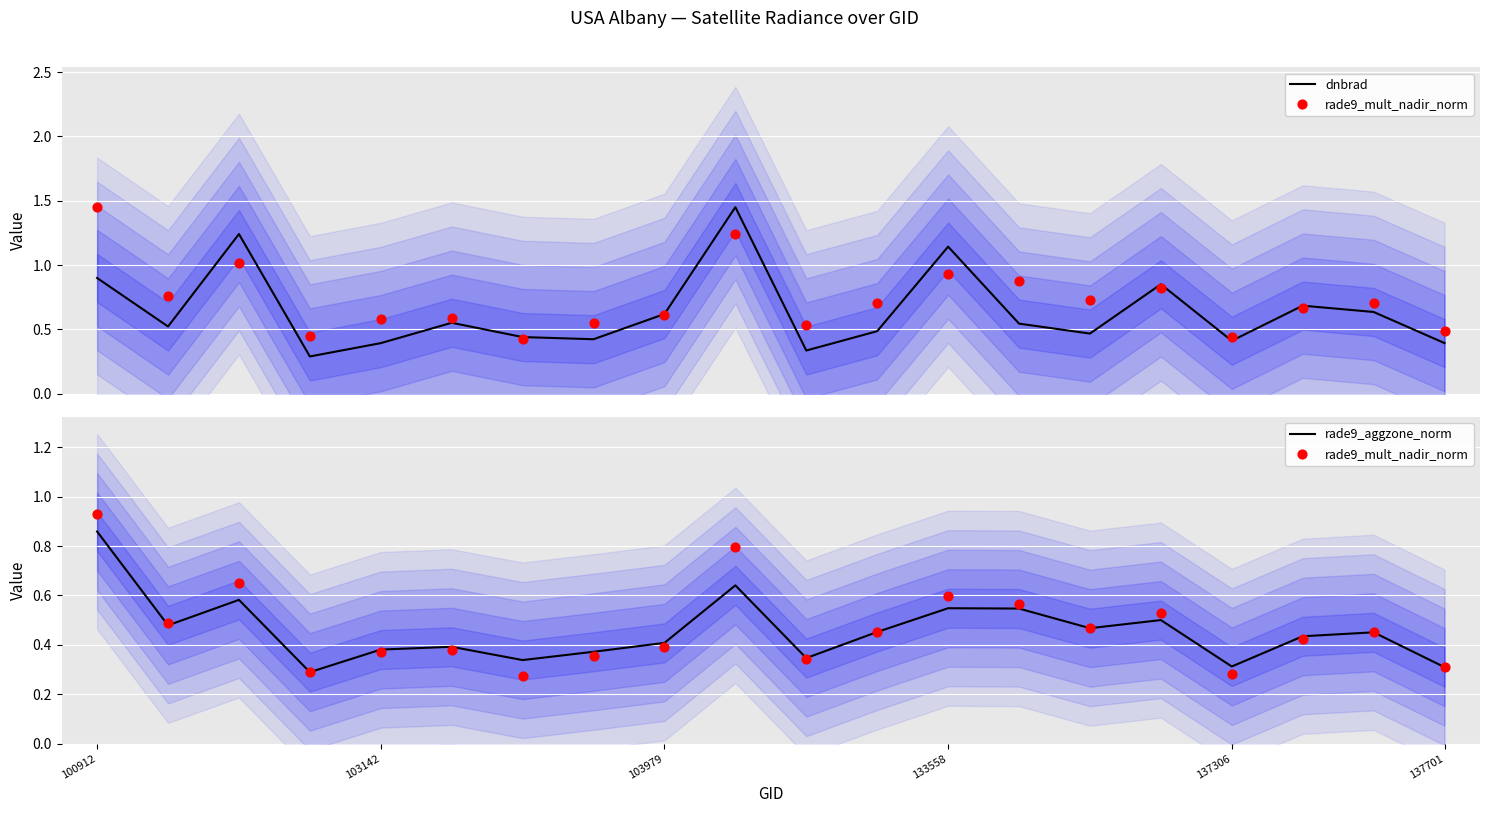

Which series reaches the minimum Y coordinate?

rade9_mult_nadir_norm